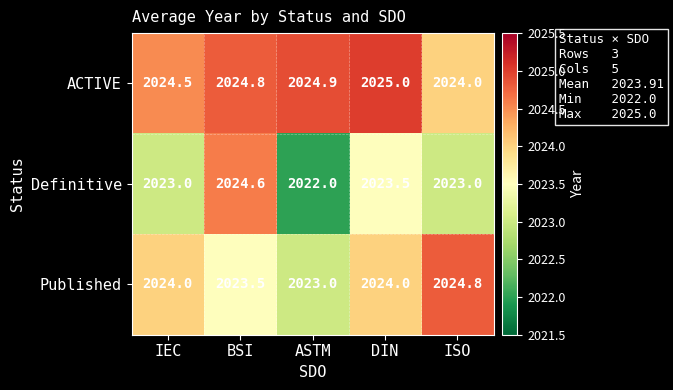

What is the difference between the maximum and minimum values in the ACTIVE series?

1.0